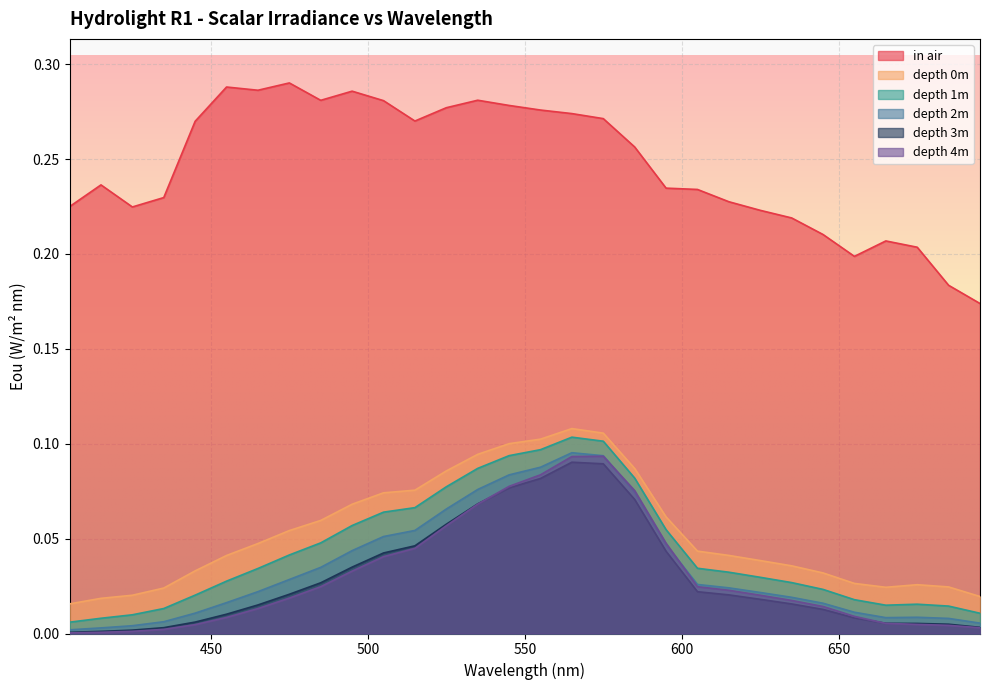

True or false: depth 2m has more than 0 interior local peaks.

True